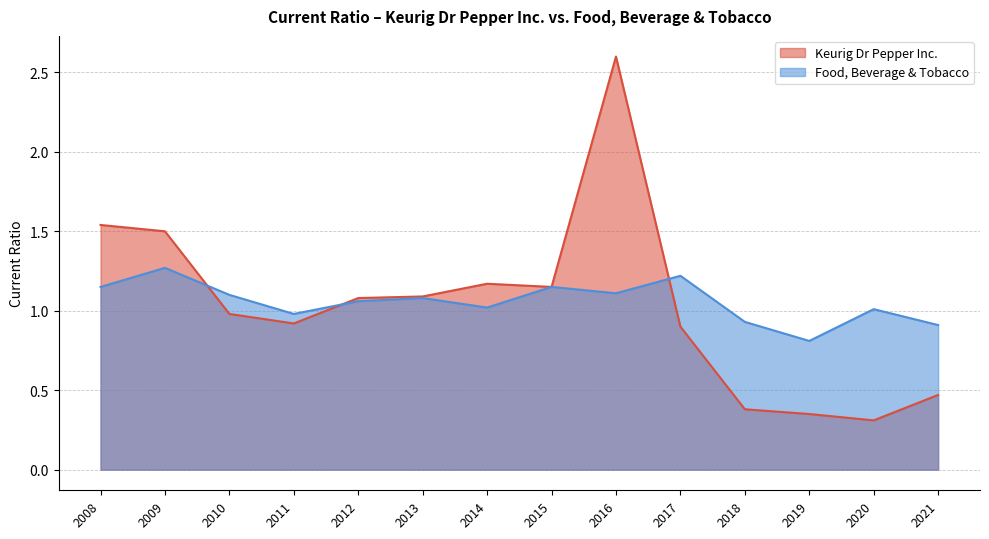

What is the difference between the Food, Beverage & Tobacco values at 2019 and 2015?

0.3